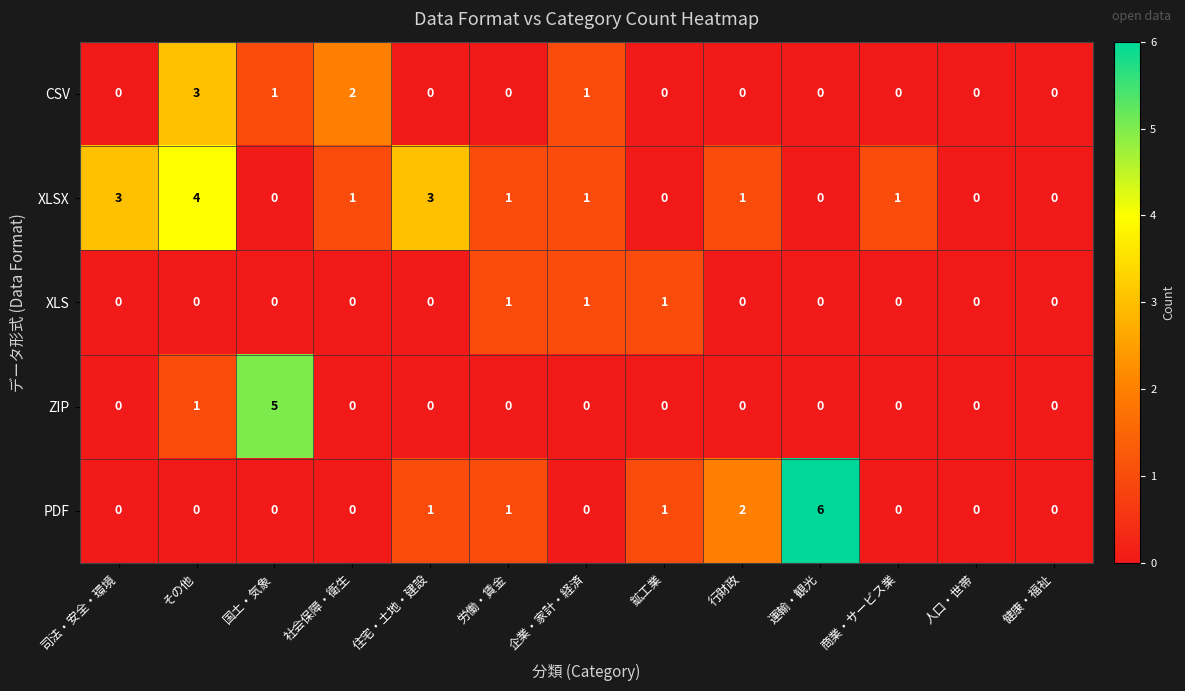

How many XLS values are between 0 and 1?

13